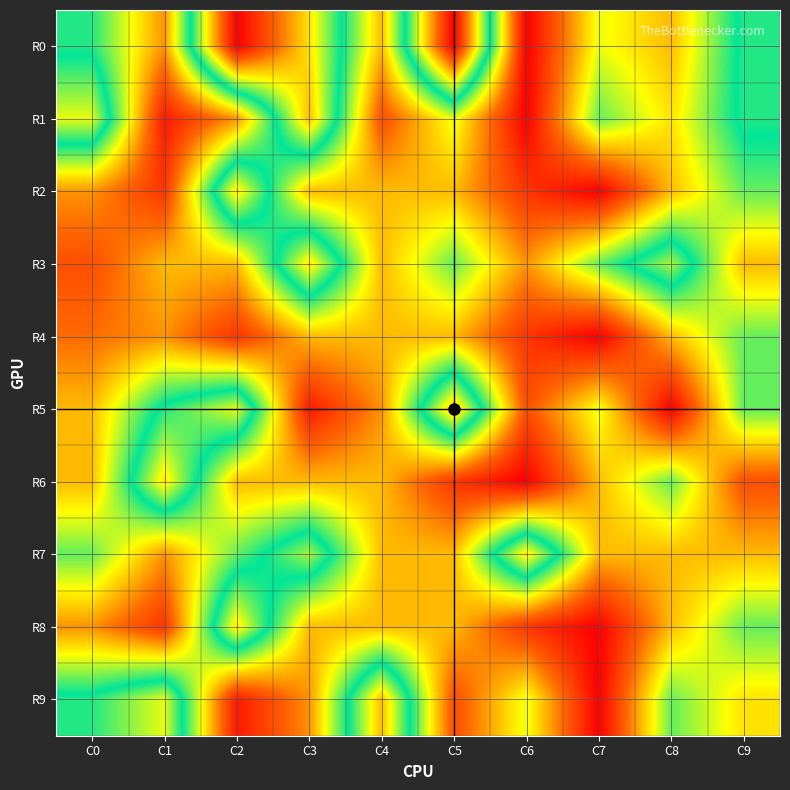

Count the number of categories in the chart.

10